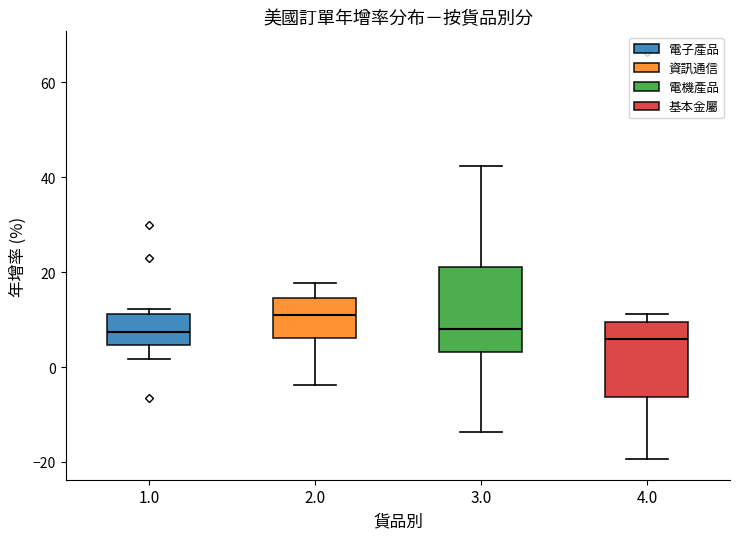

Where does the median line of the box at x = 4.0 sit on the y-axis? The values are not printed on the chart, so give them approximately, as read against the axis.

6